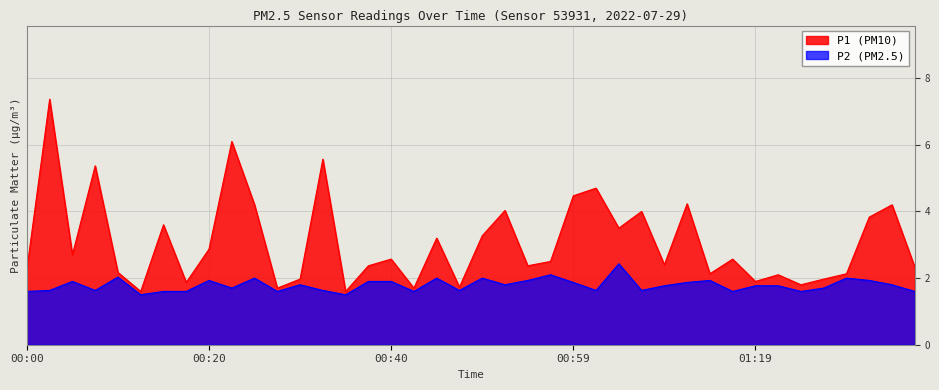

Is it true that P1 (PM10) equals 2.6 at 00:40?

True